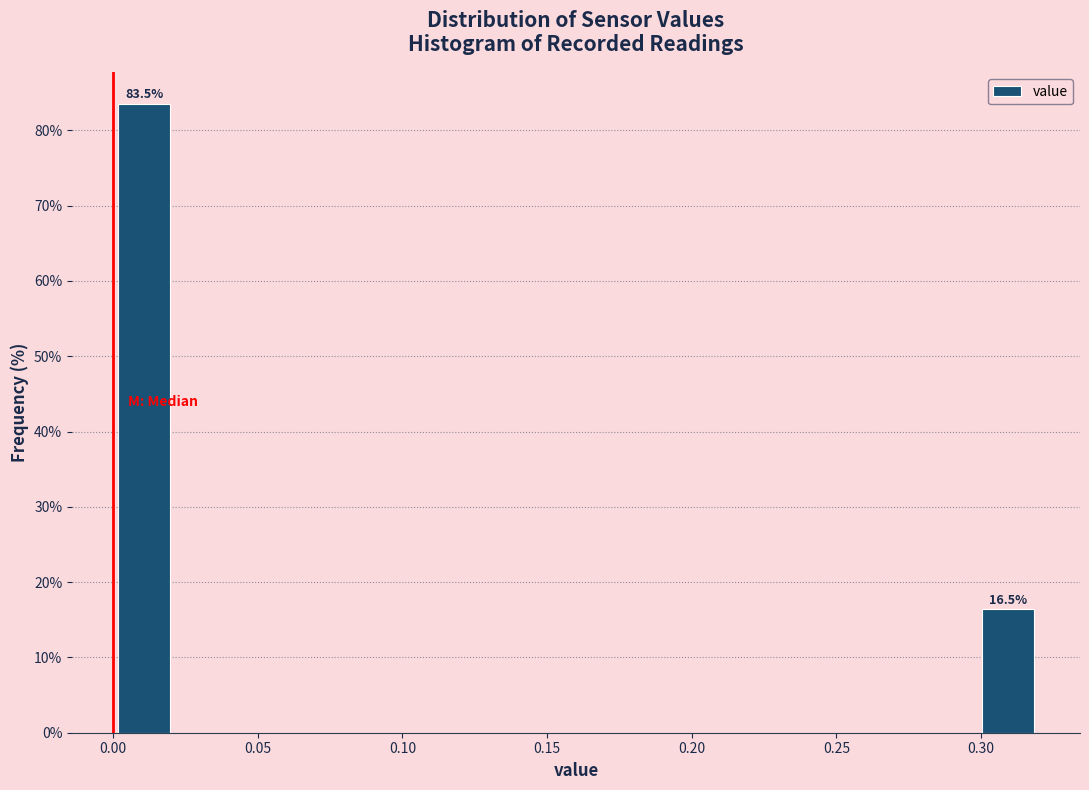

Which range on the x-axis has the tallest bar?

0.000 to 0.020